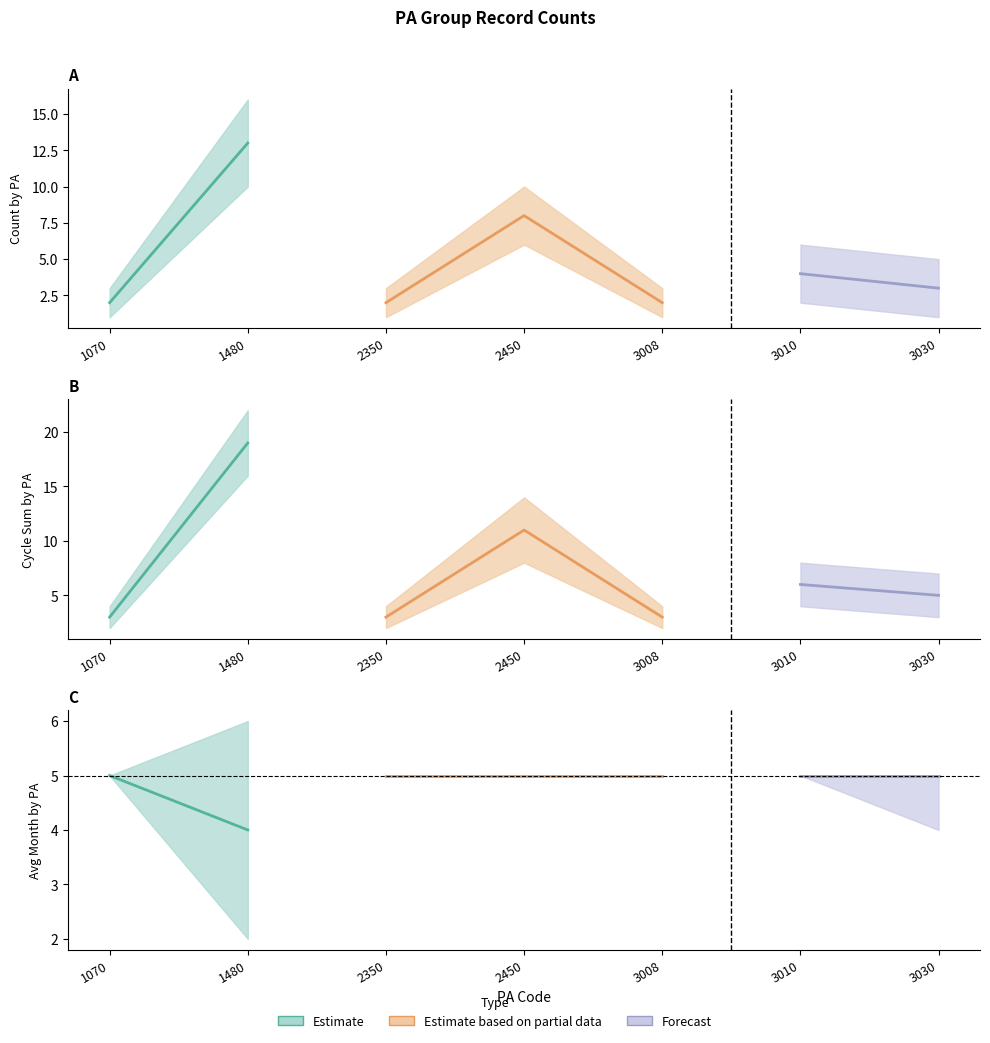

Rank the series by their average value, from highest to lowest.

Count_upper, Count, Count_lower